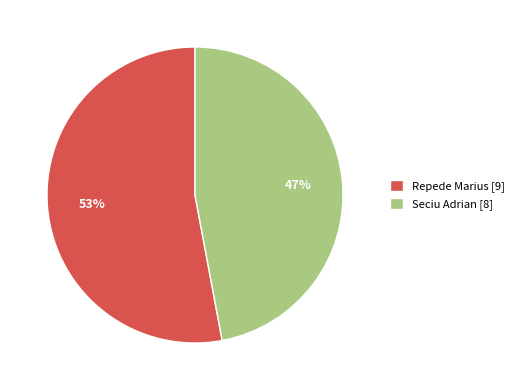

Which has a higher value, Repede Marius or Seciu Adrian?

Repede Marius